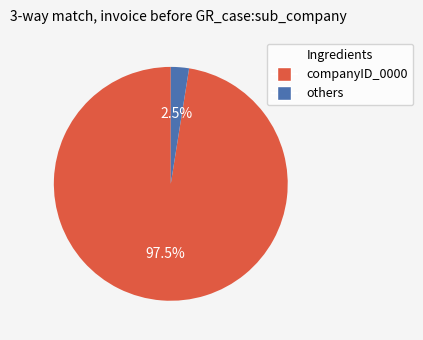

Is there any slice that represents more than half of the pie?

Yes